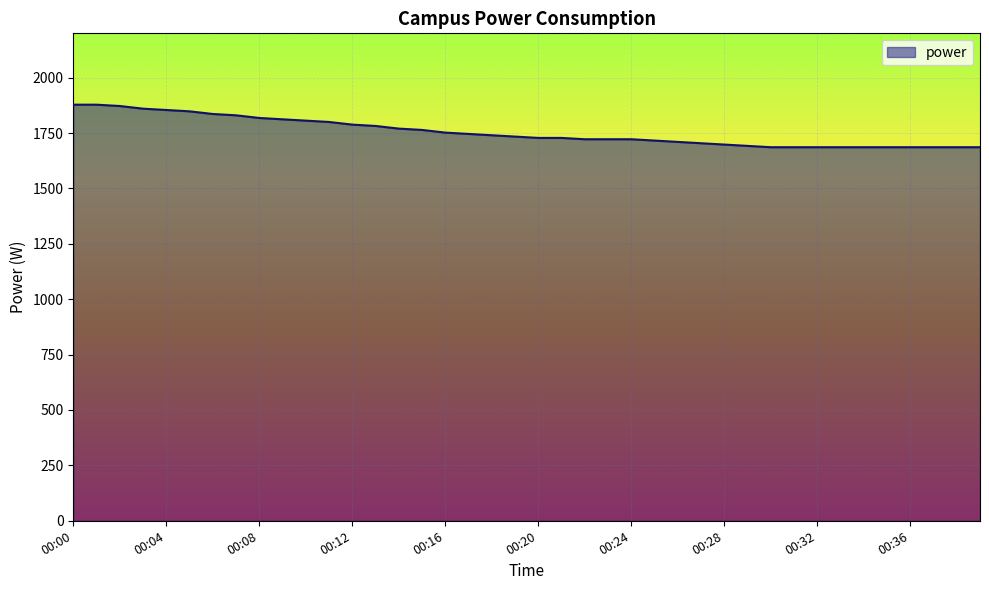

What is the greatest value displayed?

1878